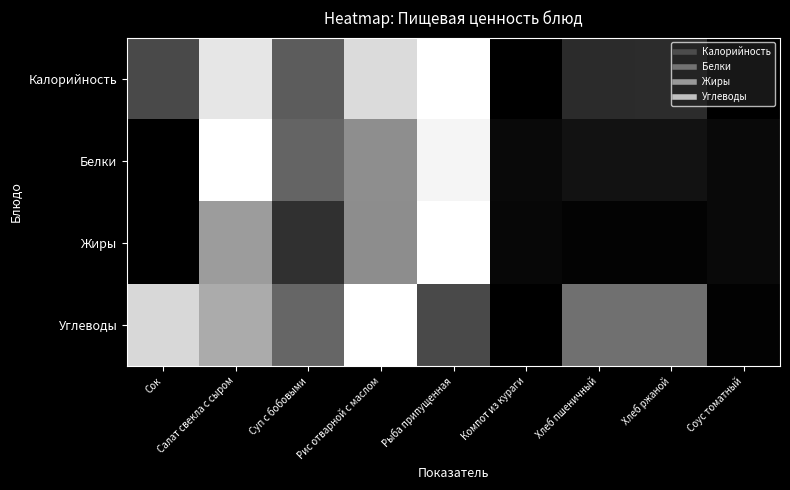

Rank the series by their maximum value, from lowest to highest.

Калорийность, Белки, Жиры, Углеводы